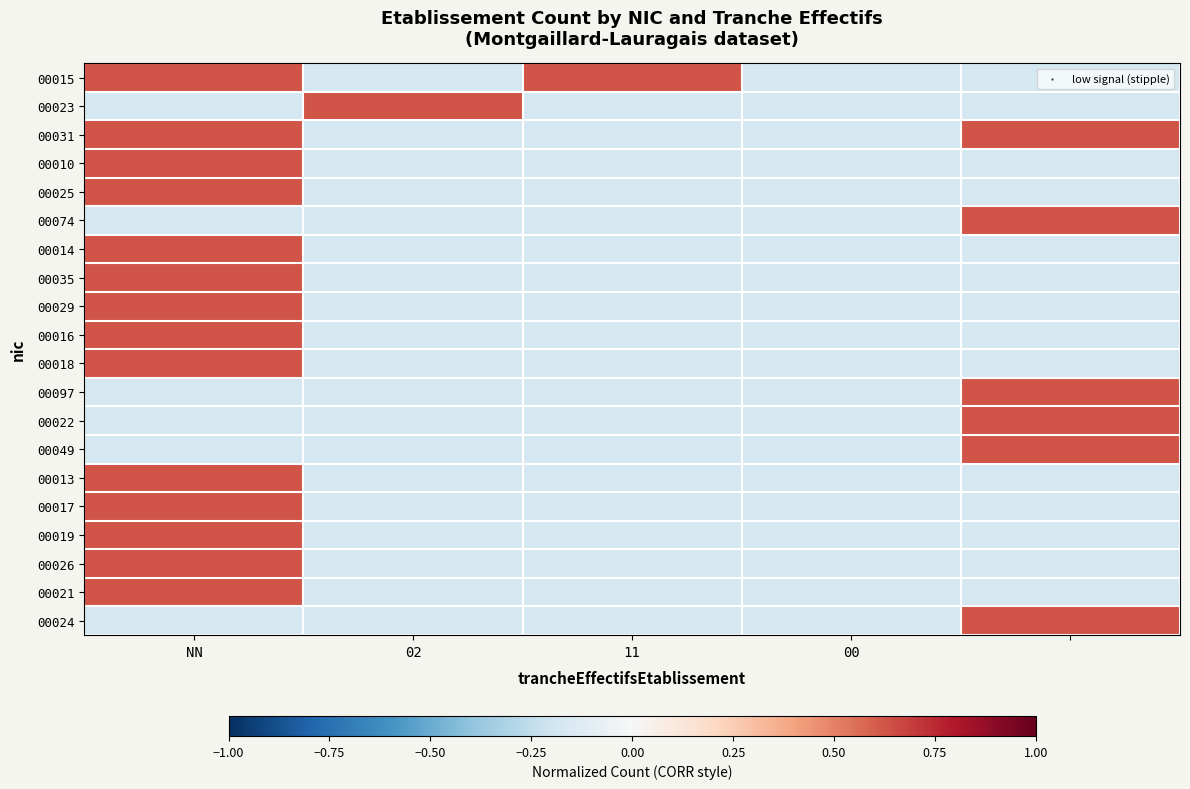

What is the minimum value shown in the chart?

-0.2